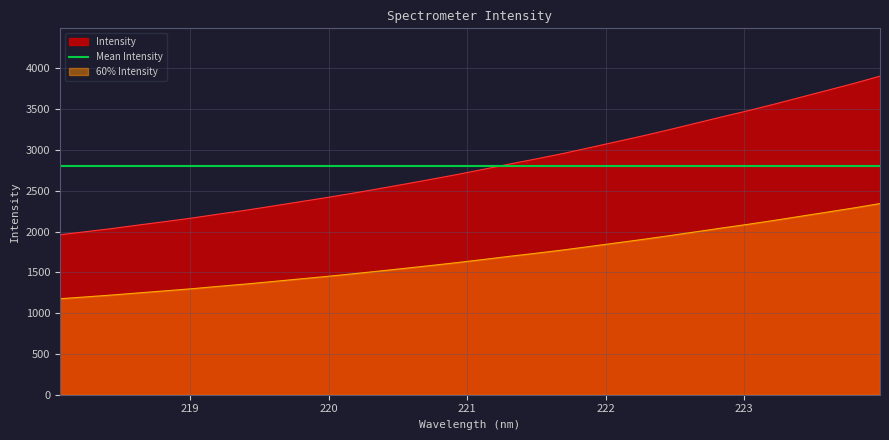

List the labels in order of value, smallest first.

218.0596, 218.2508, 218.442, 218.6332, 218.8244, 219.0156, 219.2067, 219.3979, 219.589, 219.7801, 219.9712, 220.1623, 220.3533, 220.5444, 220.7354, 220.9264, 221.1174, 221.3083, 221.4993, 221.6902, 221.8812, 222.0721, 222.263, 222.4538, 222.6447, 222.8355, 223.0264, 223.2172, 223.408, 223.5987, 223.7895, 223.9802